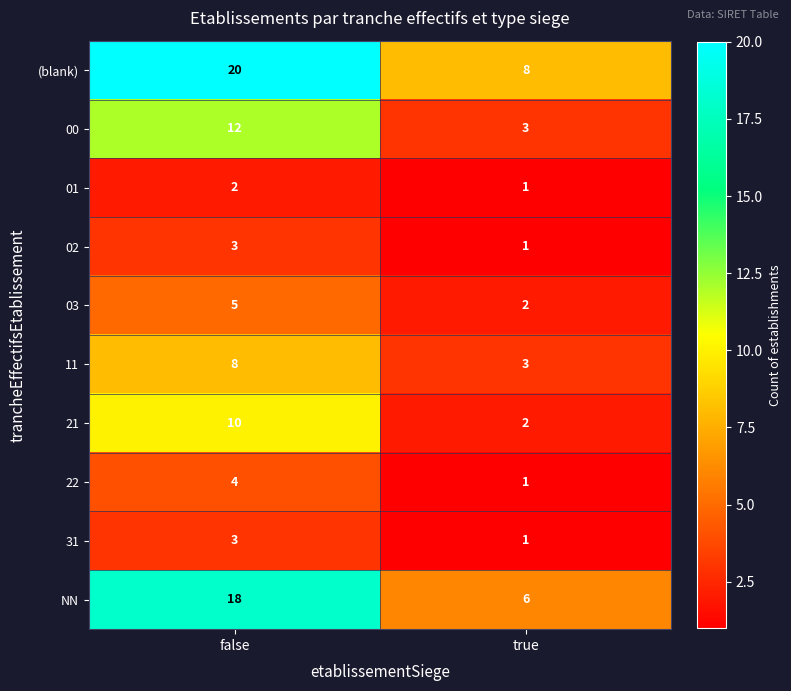

How many distinct data groups are displayed?

10